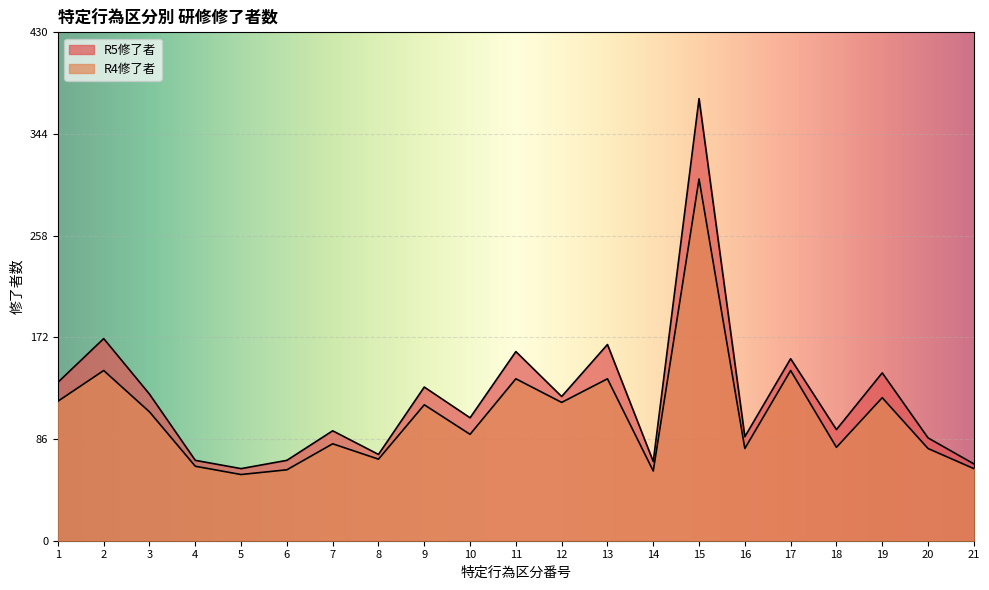

Reading left to right, what are all the values shown in this chart?

R5修了者: 134	171	124	68	61	68	93	73	130	104	160	122	166	67	374	88	154	94	142	87	65
R4修了者: 118	144	109	63	56	60	82	69	115	90	137	117	137	59	306	78	144	79	121	78	61